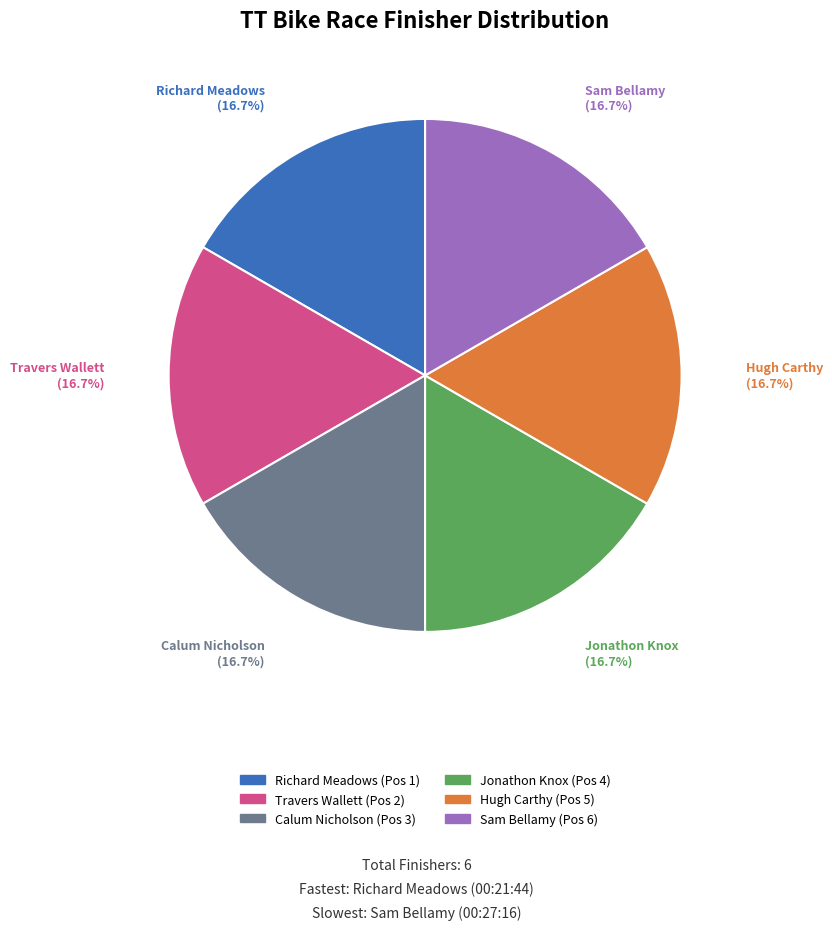

What portion of the pie excludes Jonathon Knox?

83.3%